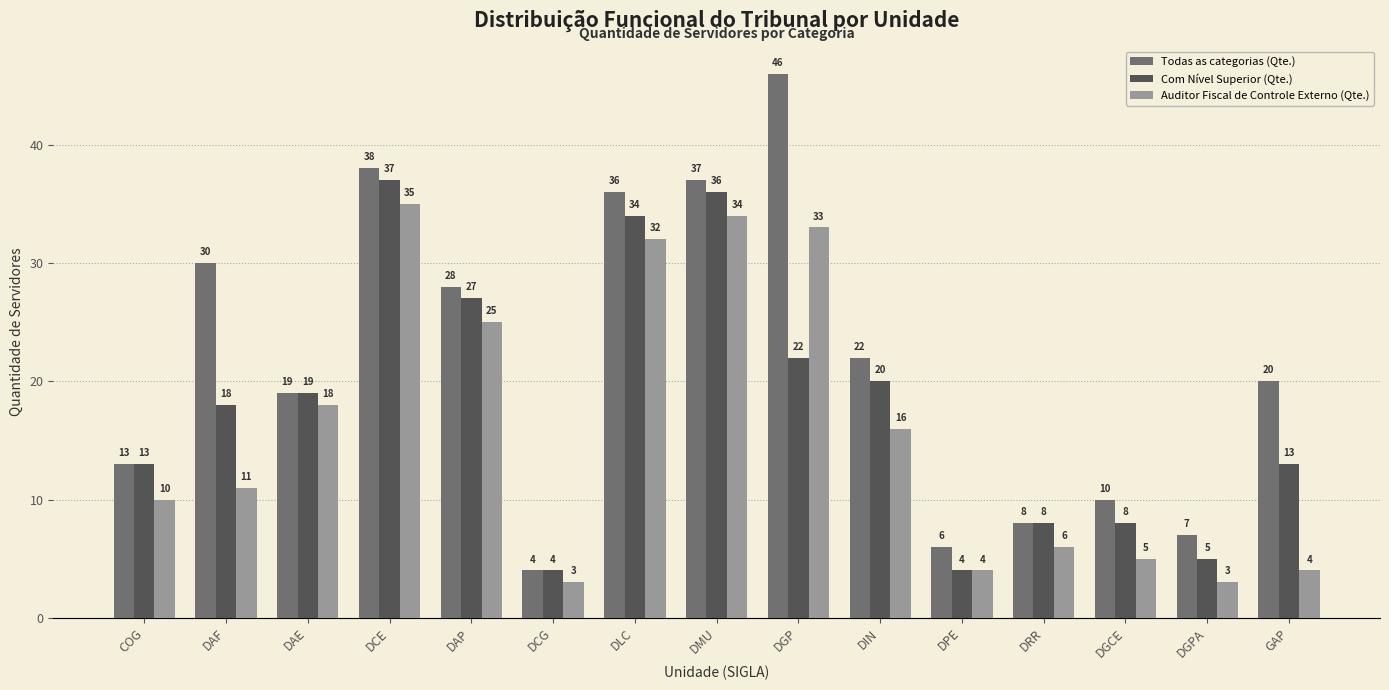

Reading left to right, what are all the values shown in this chart?

Todas as categorias (Qte.): 13	30	19	38	28	4	36	37	46	22	6	8	10	7	20
Com Nível Superior (Qte.): 13	18	19	37	27	4	34	36	22	20	4	8	8	5	13
Auditor Fiscal de Controle Externo (Qte.): 10	11	18	35	25	3	32	34	33	16	4	6	5	3	4